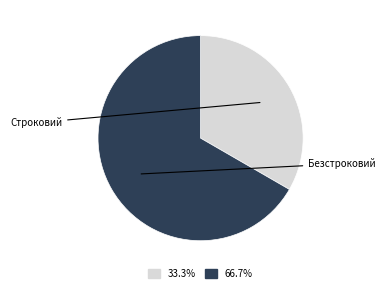

Is there any slice that represents more than half of the pie?

Yes